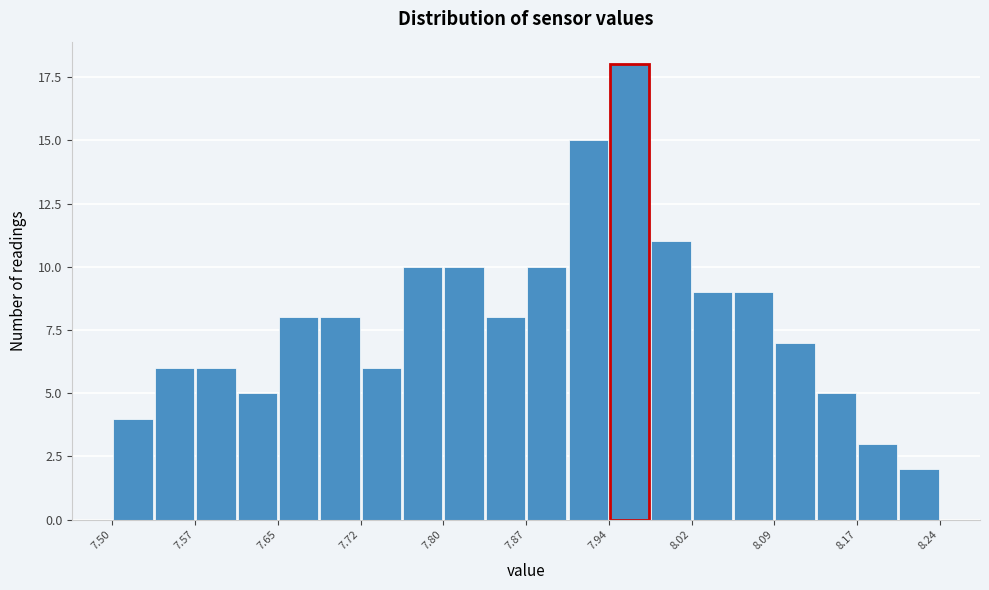

Read against the x-axis, roughly where is the centre of the tallest bar?

7.96